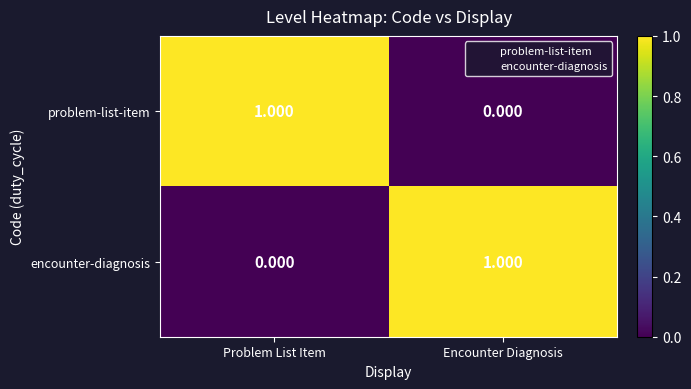

What is the spread (max minus min) of values at Encounter Diagnosis?

1